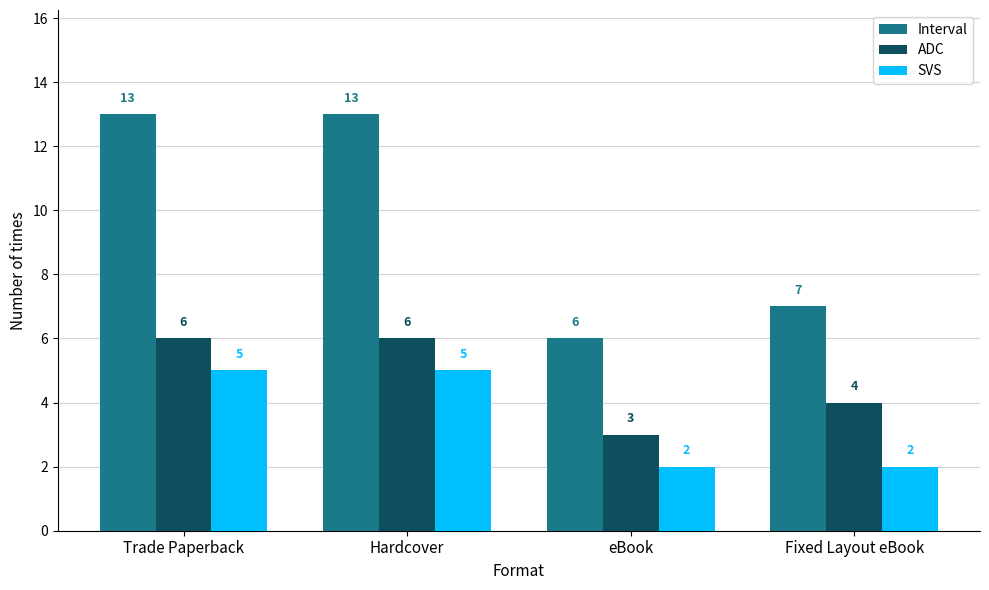

Rank the series at Fixed Layout eBook from highest to lowest value.

Interval, ADC, SVS